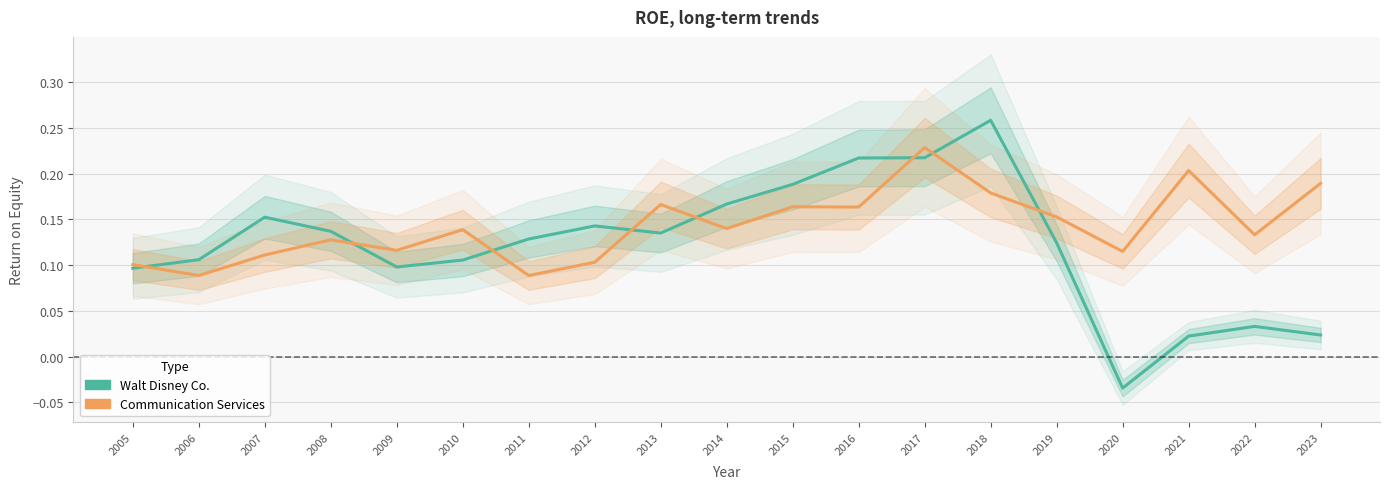

The Walt Disney Co. series shows 0.0 at 2009. True or false?

False